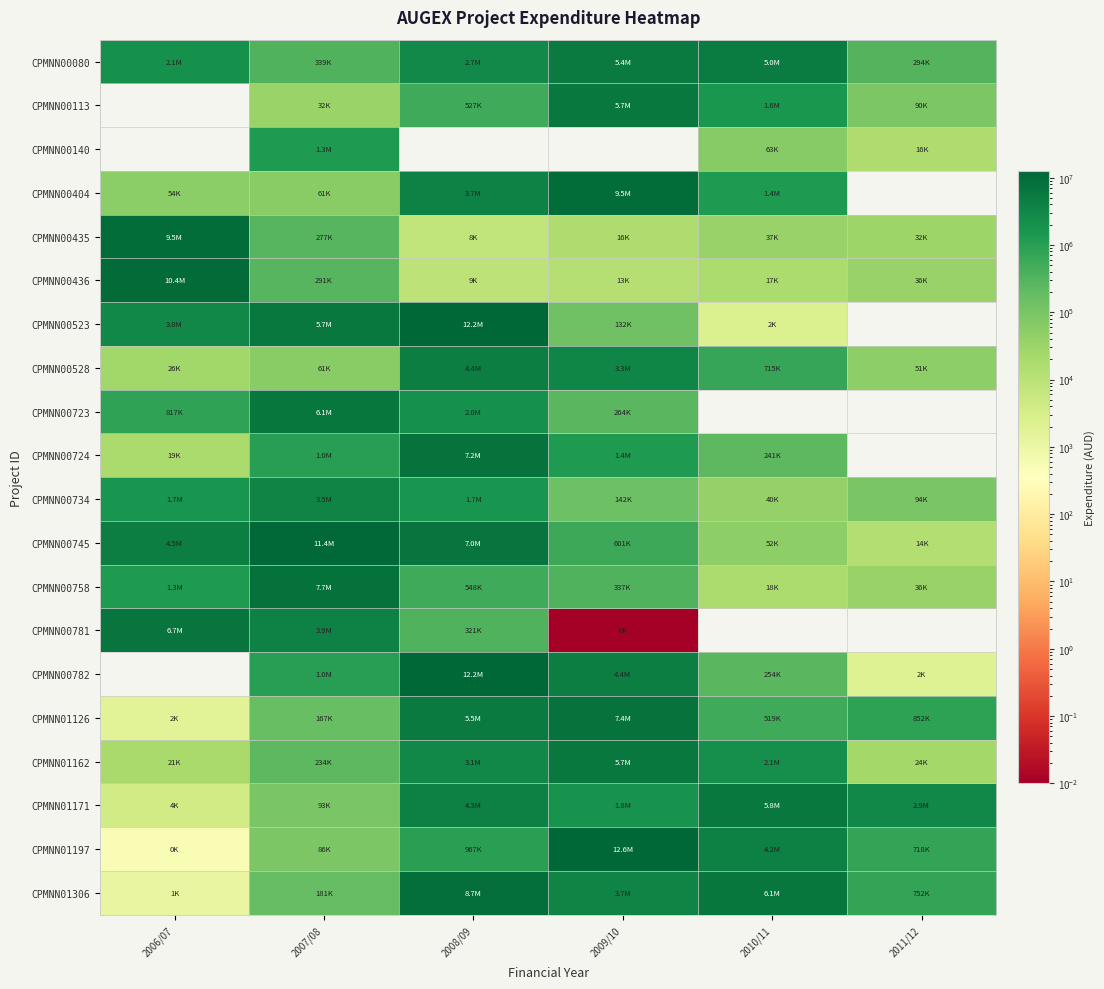

At which label does CPMNN00528 reach its minimum?

2006/07